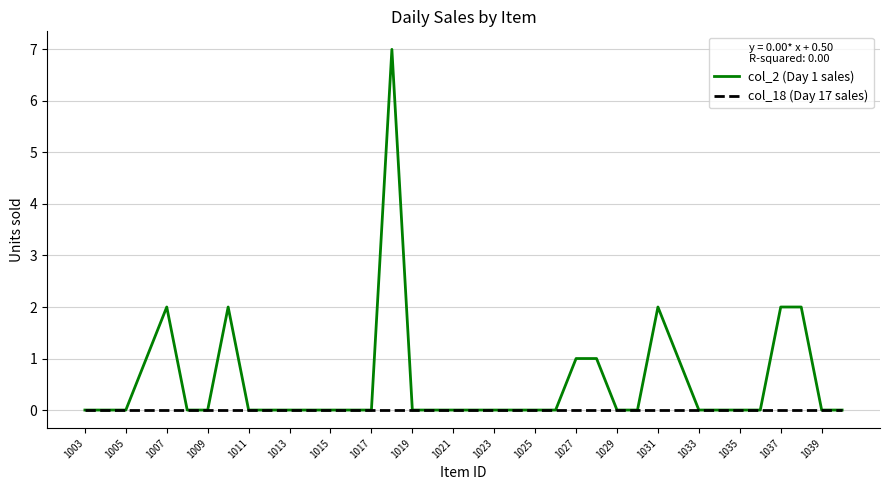

What is the maximum value for col_2 (Day 1 sales)?

7